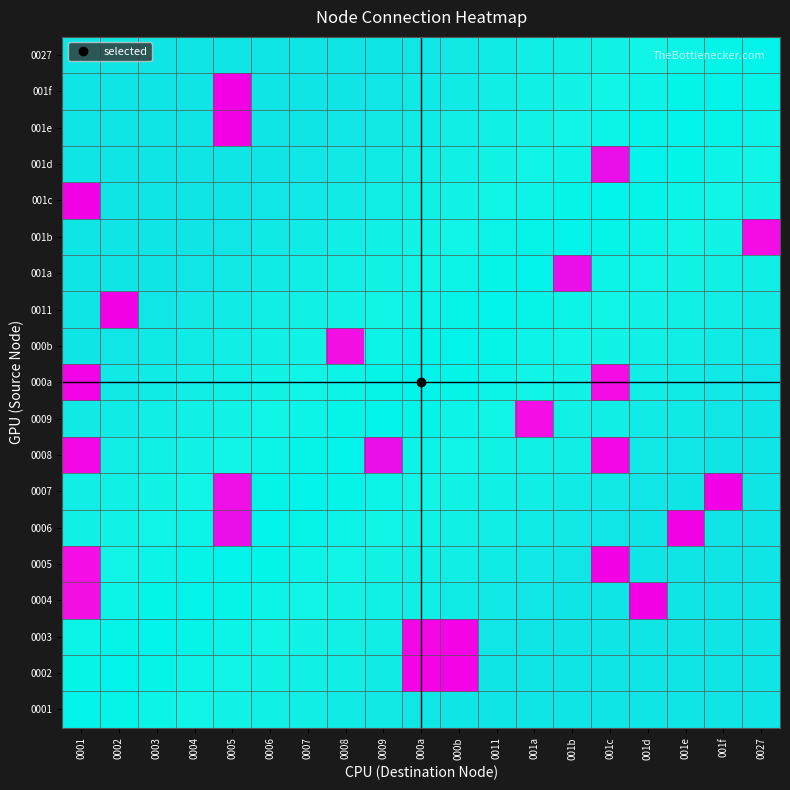

Which label corresponds to the largest value in the chart?

000a